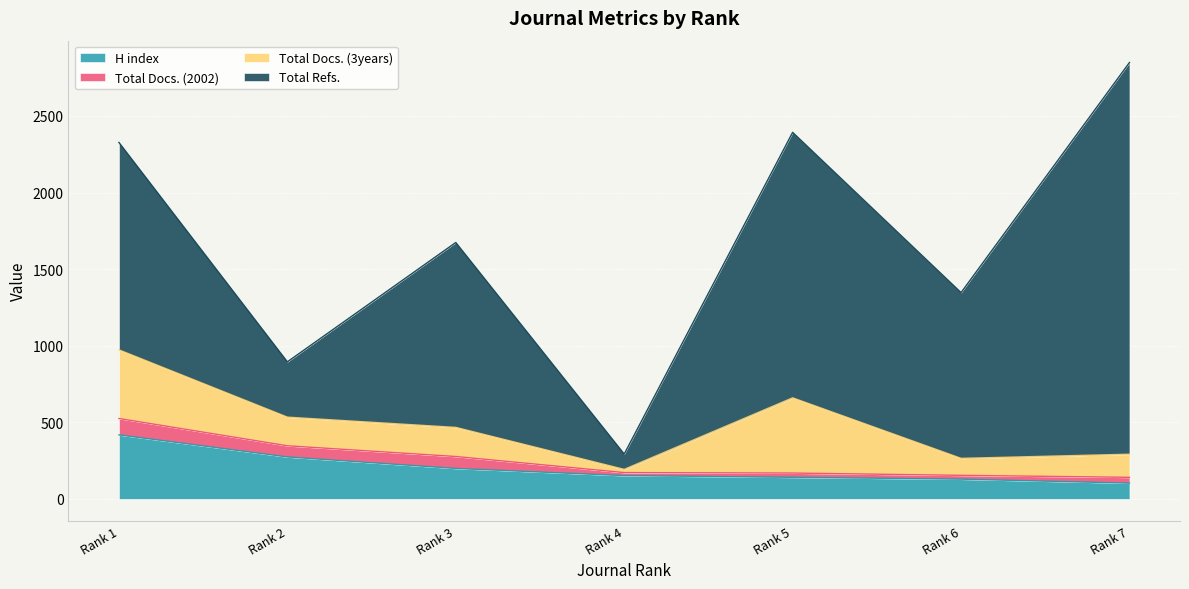

At which category does the chart reach its minimum across all series?

Rank 4